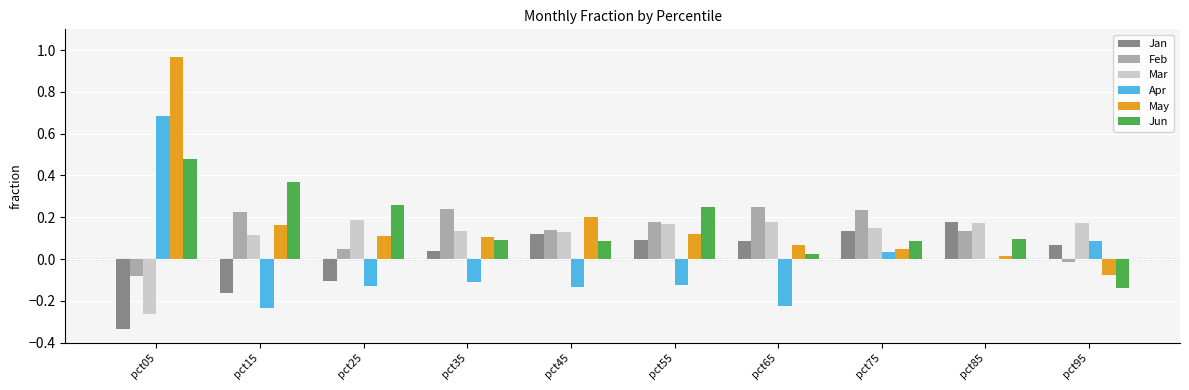

Where does the Jun series first go above 0?

pct05